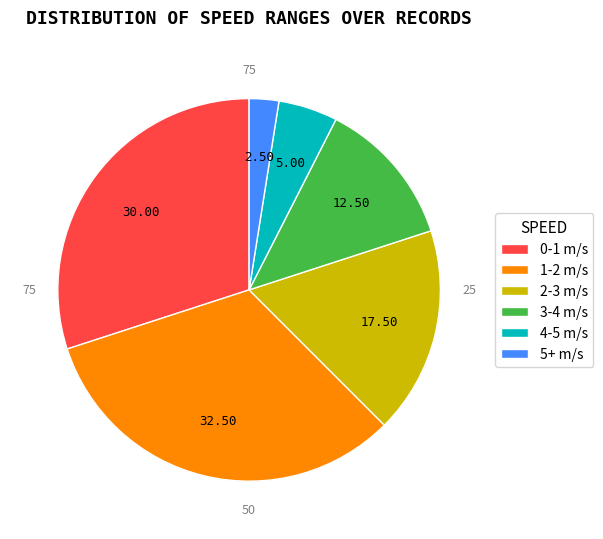

True or false: 4-5 m/s accounts for 19% of the total.

False